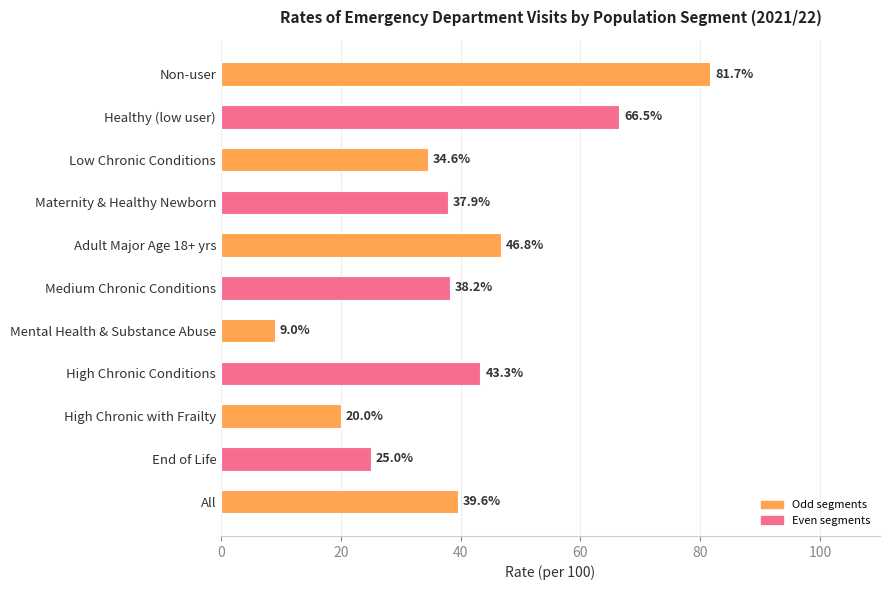

How many data points are less than 38?

5